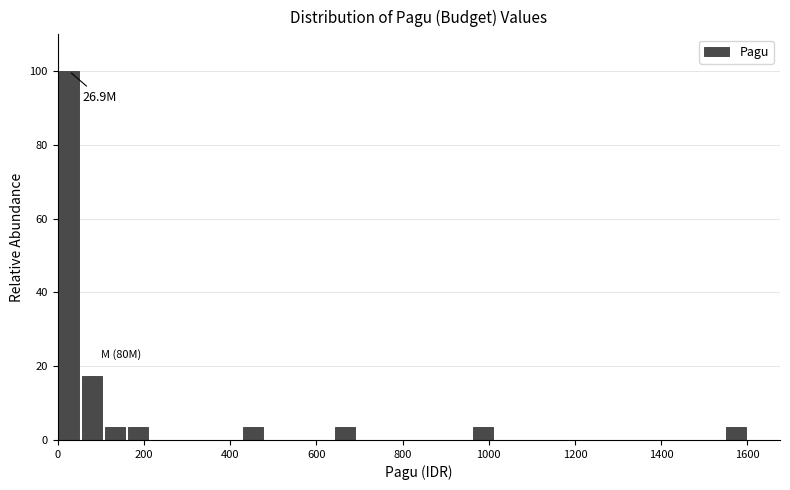

Around what value on the x-axis is the tallest bar? Give the approximate position of its centre, as read against the axis.

20